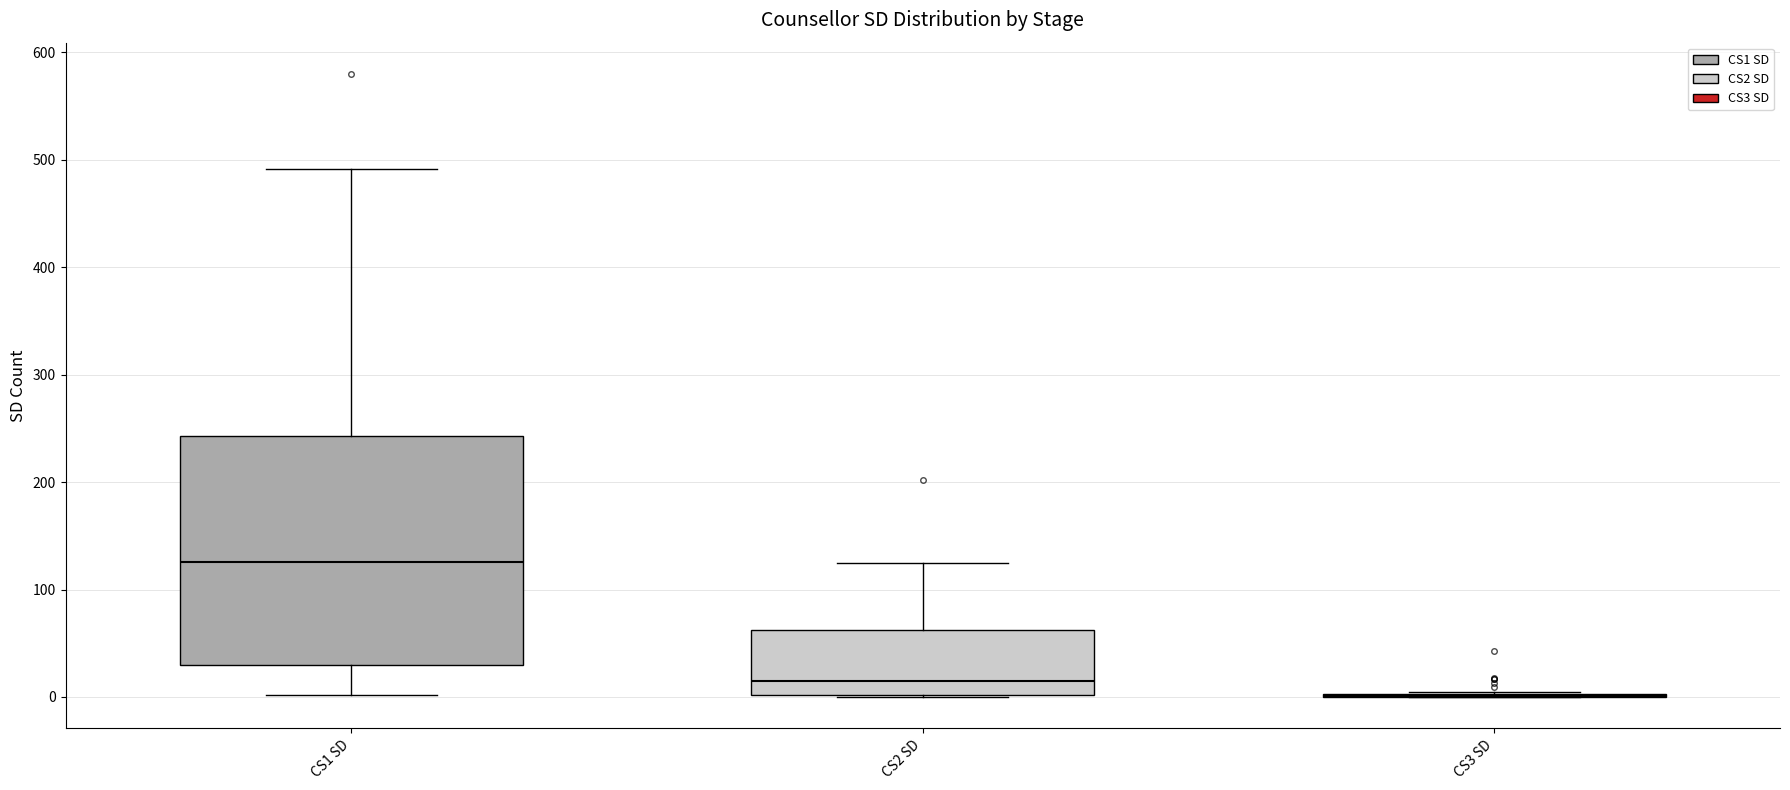

Comparing the boxes themselves (not the whiskers), which one is the tallest?

CS1 SD